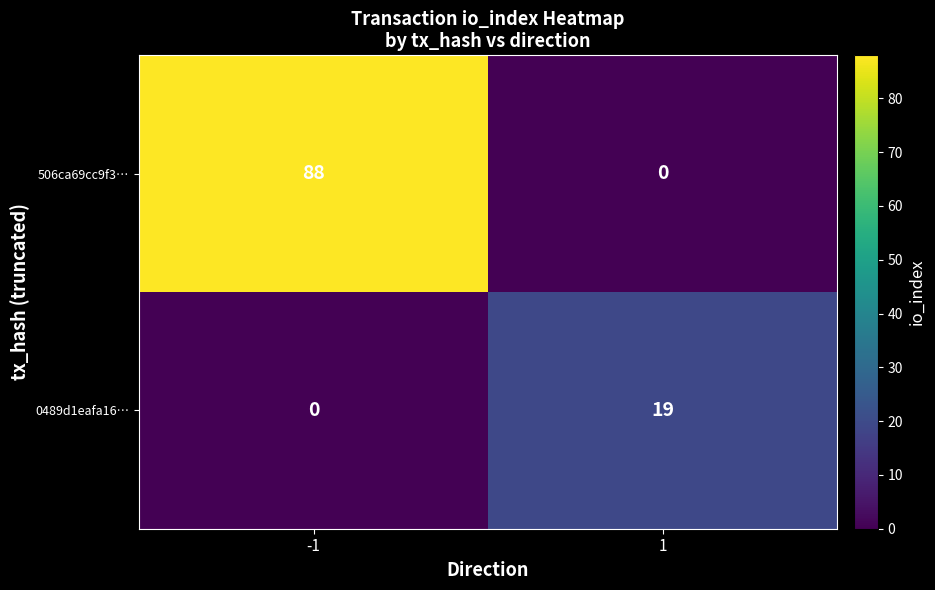

Which series has the largest total across all categories?

506ca69cc9f3…